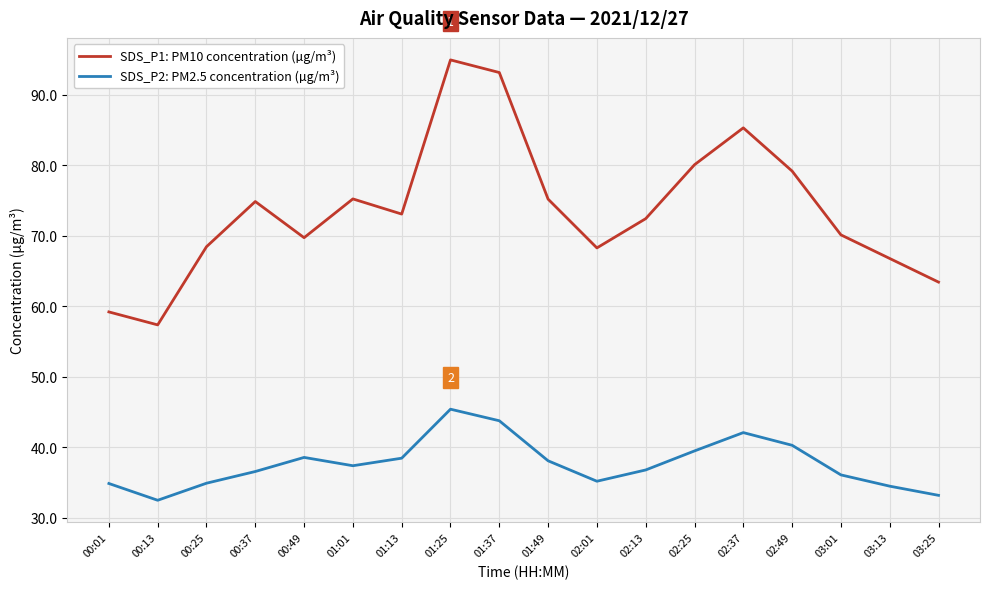

What position from the left is 00:25?

3